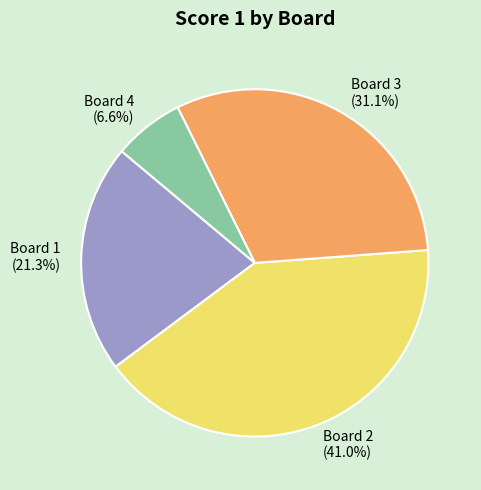

To the nearest percent, what percentage of the pie is Board 4?

7%